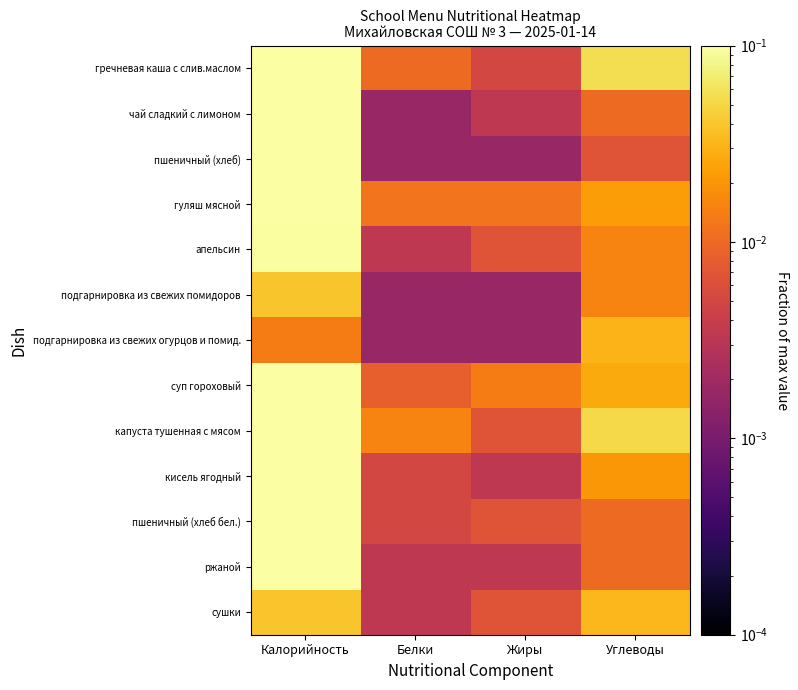

At how many categories does at least one series exceed 0?

4